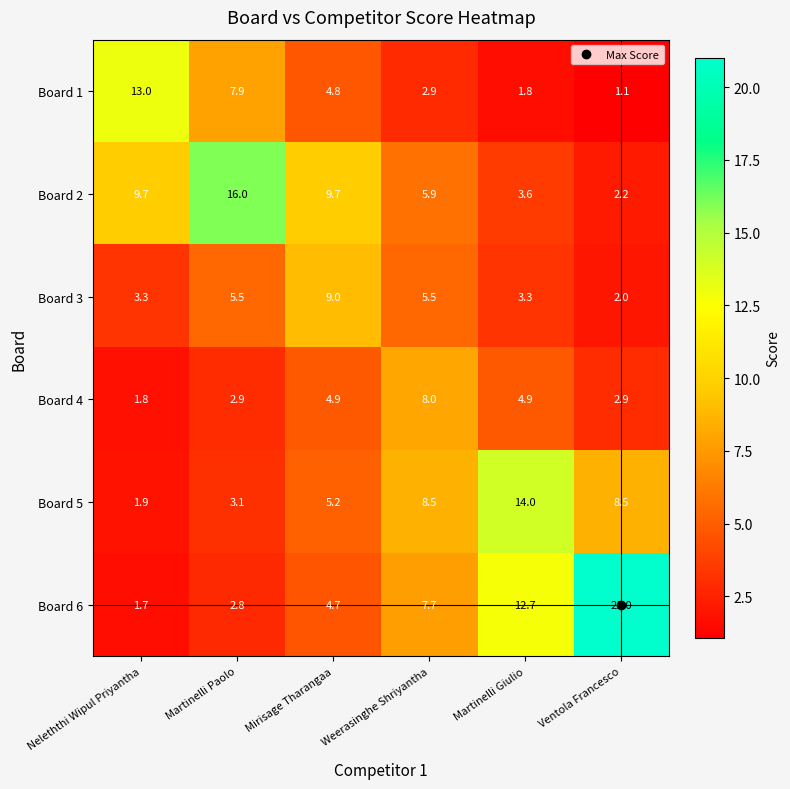

What is the total value across all series at Weerasinghe Shriyantha?

38.5